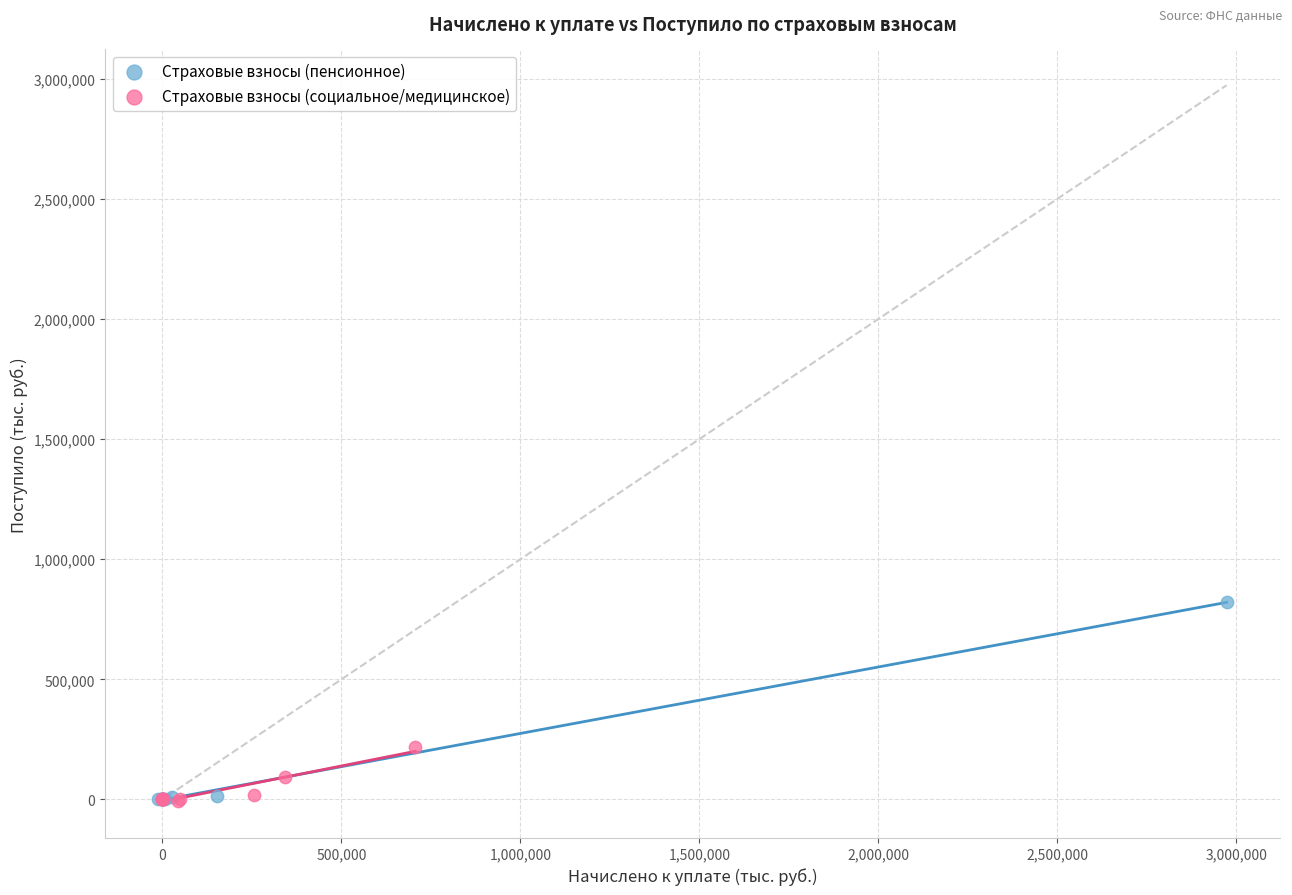

Which series has the largest Y range (max minus min)?

Страховые взносы (пенсионное)